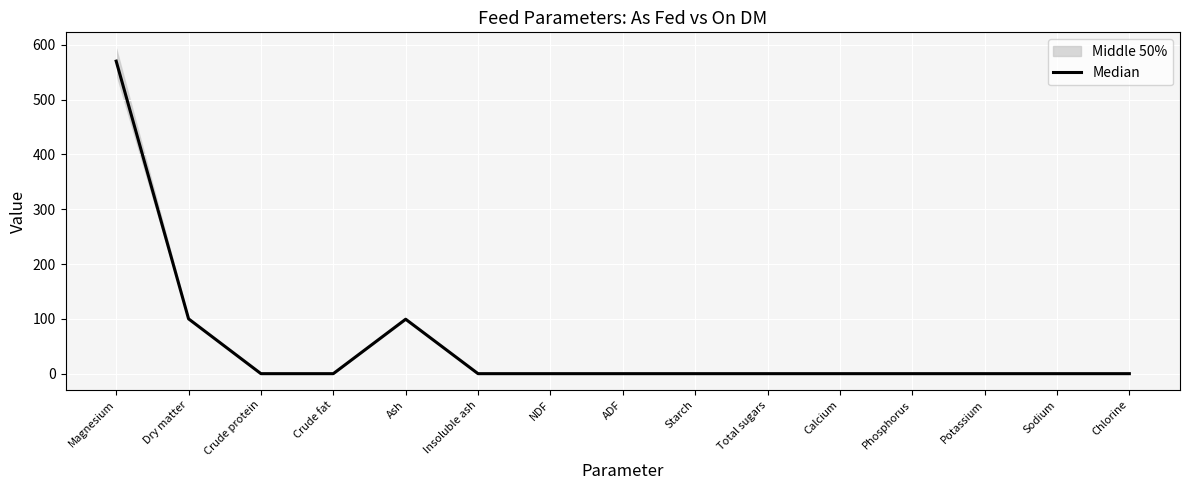

Rank the categories by value from lowest to highest.

Crude protein, Crude fat, Insoluble ash, NDF, ADF, Starch, Total sugars, Calcium, Phosphorus, Potassium, Sodium, Chlorine, Ash, Dry matter, Magnesium